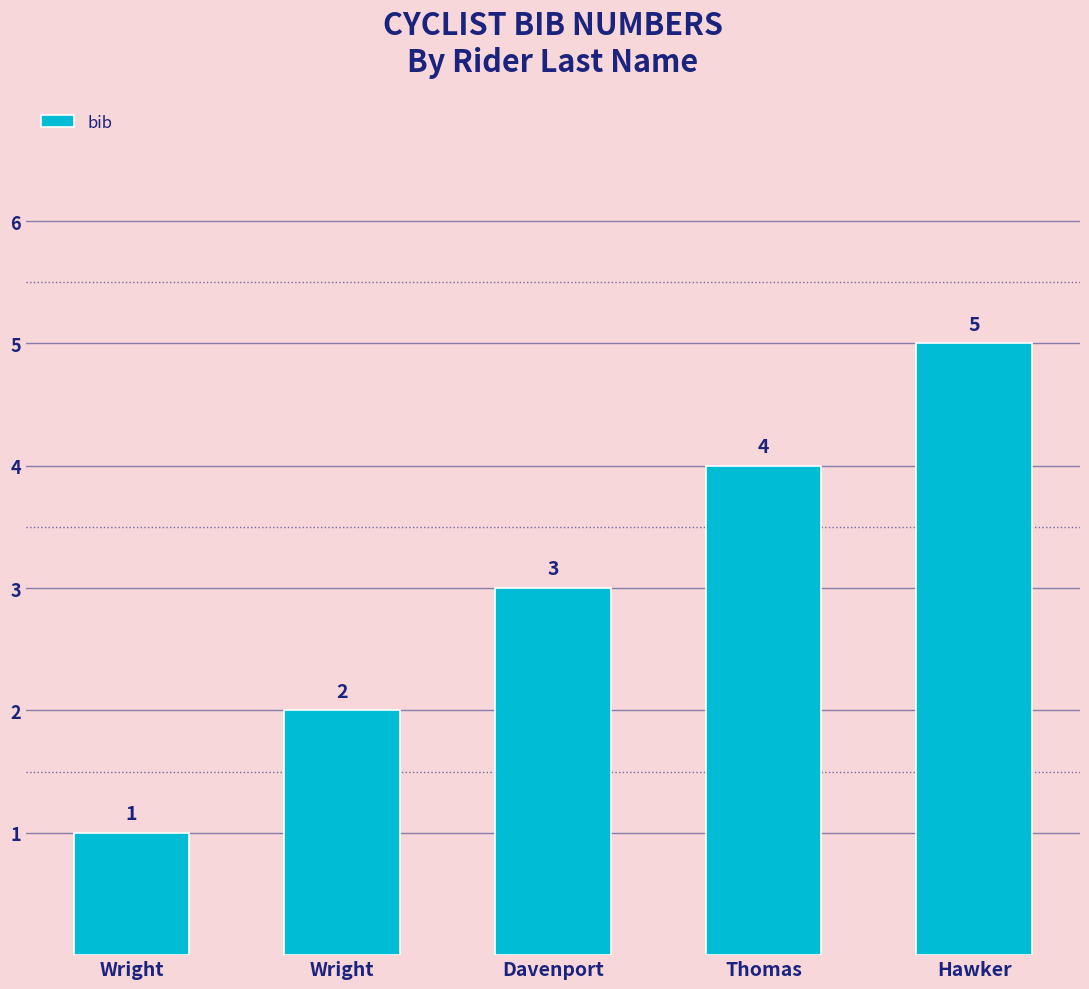

Are the bars horizontal?

No